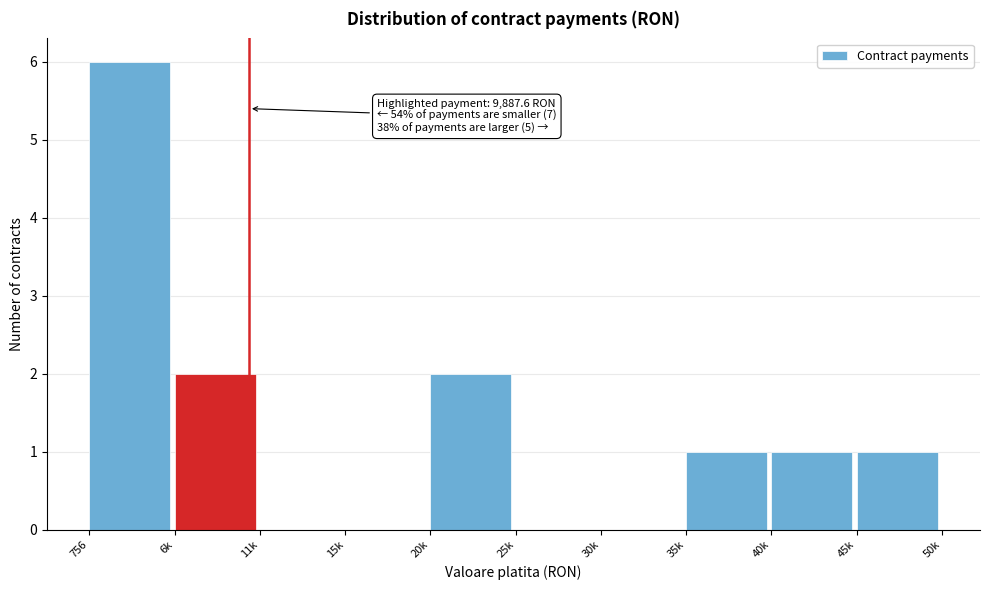

Reading left to right, extract all data points from this chart.

756=6	6k=2	11k=0	15k=0	20k=2	25k=0	30k=0	35k=1	40k=1	45k=1